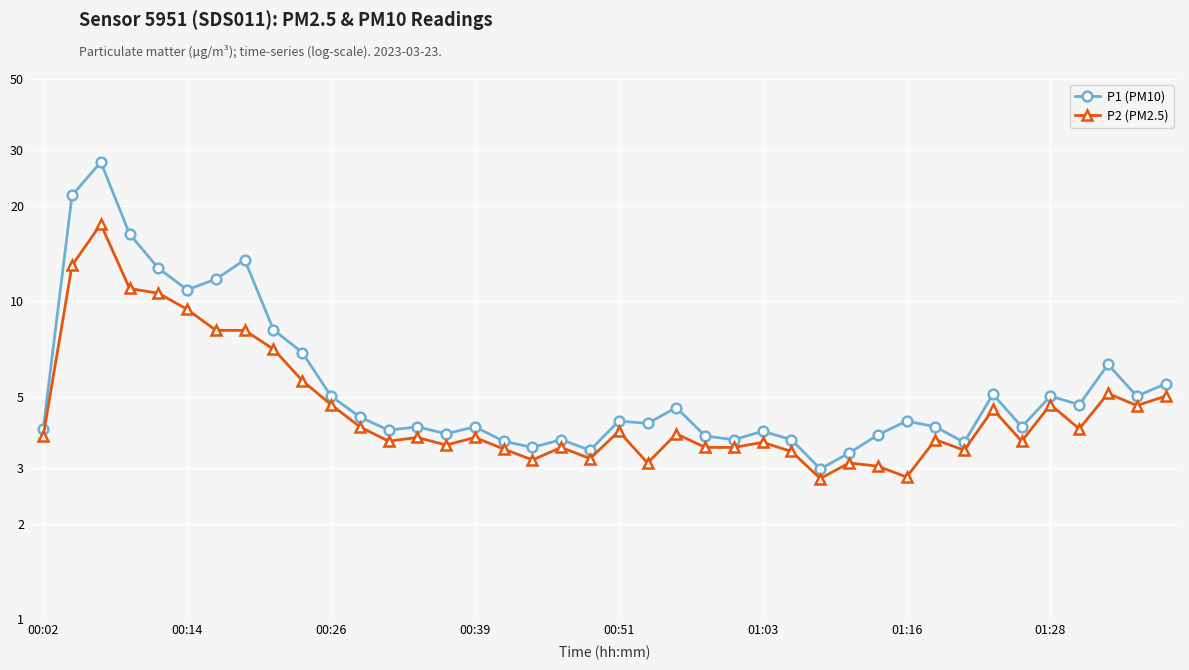

What is the value of the P1 (PM10) point at the 36th from the left?

5.0